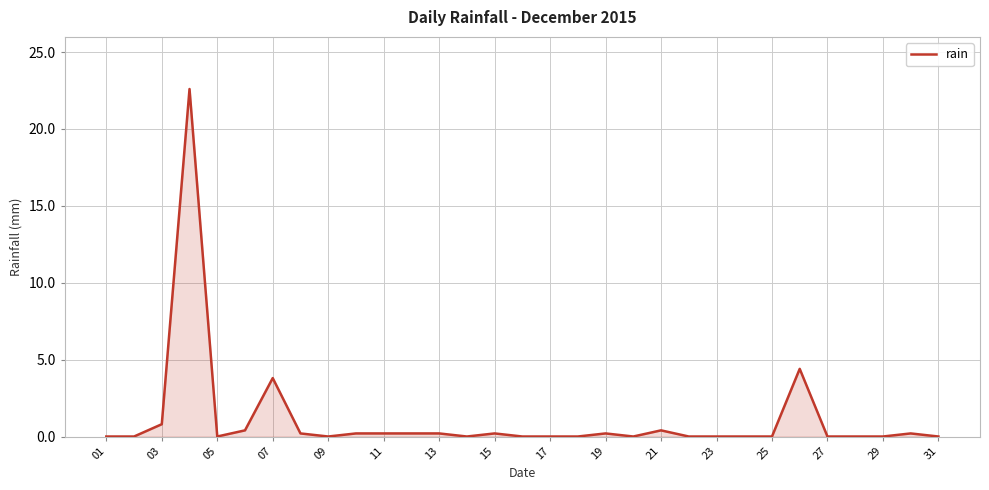

What is the difference between the maximum and minimum values?

22.6